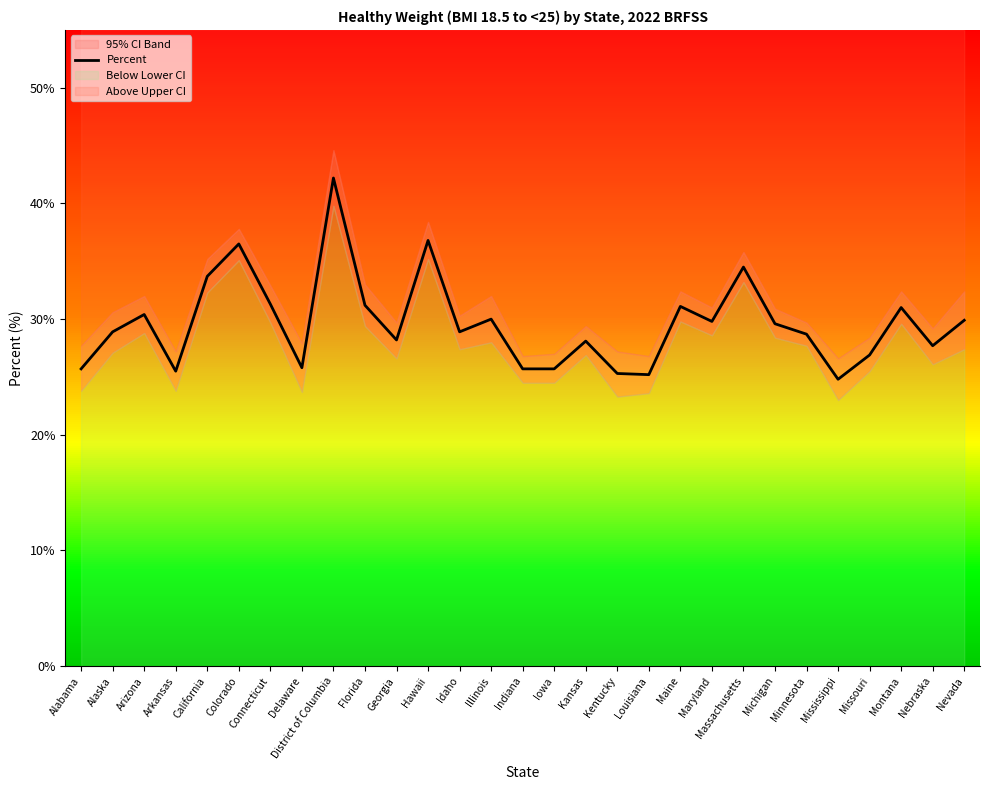

The chart shows a value of 33.2 at Arkansas. True or false?

False